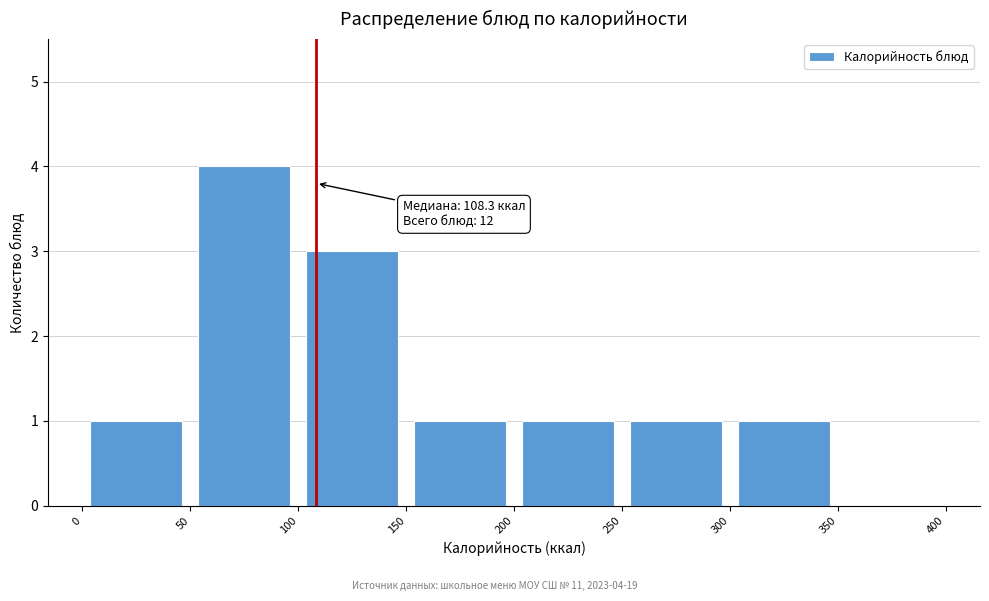

Which range on the x-axis has the tallest bar?

50 to 100